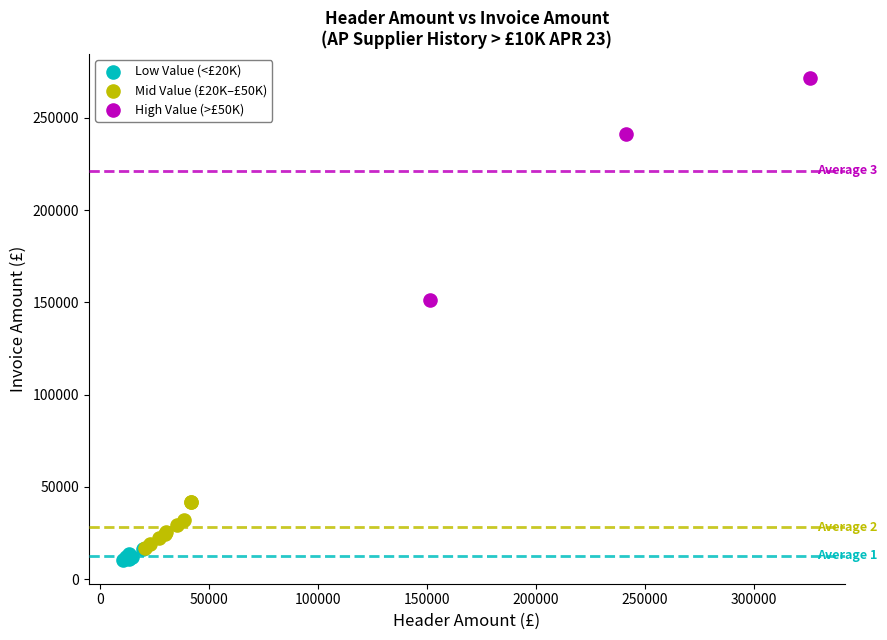

Which series contains the lowest Y value?

Low Value (<£20K)